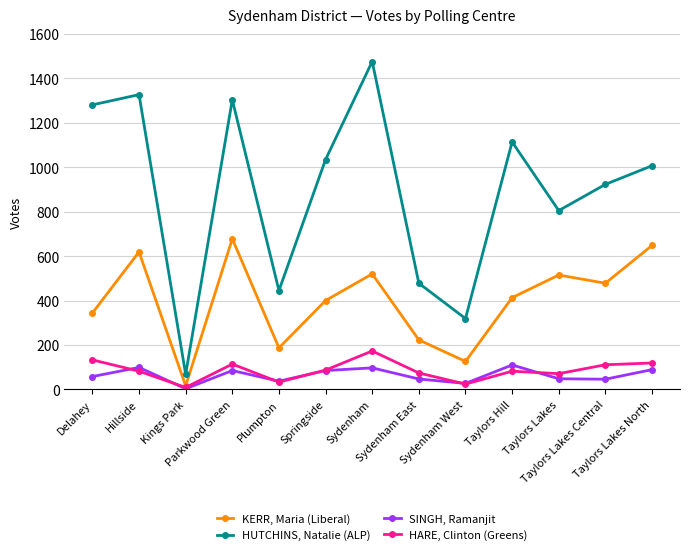

How many interior local peaks does the HUTCHINS, Natalie (ALP) series have?

4